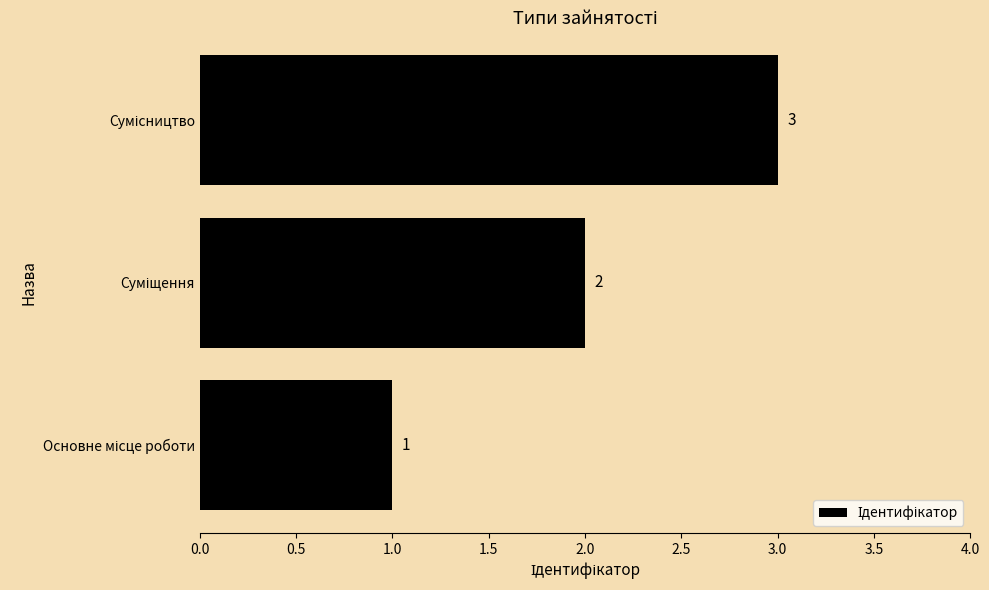

How many values are between 1 and 3?

3